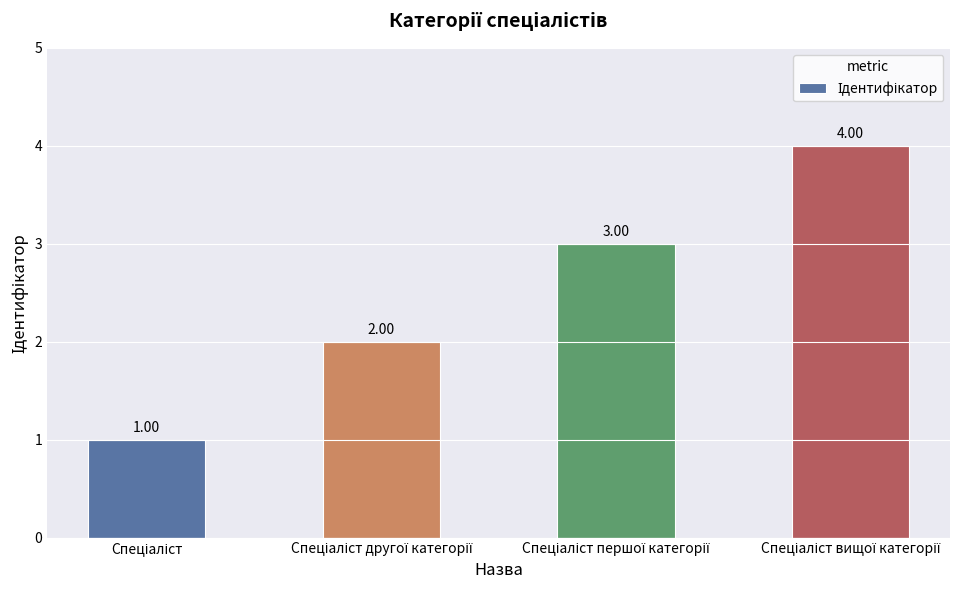

How many values are below 3?

2